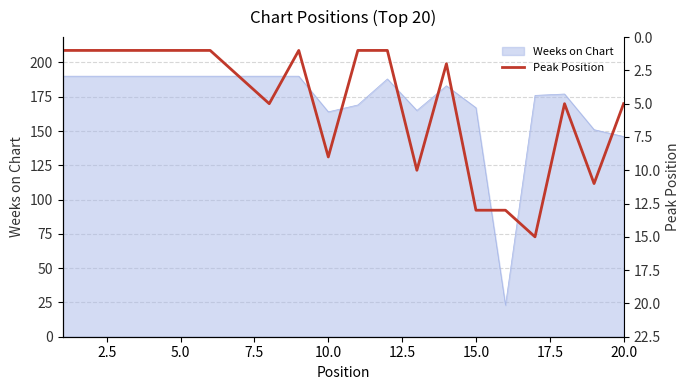

Where is Weeks on Chart nearest to the value 106?

20.0